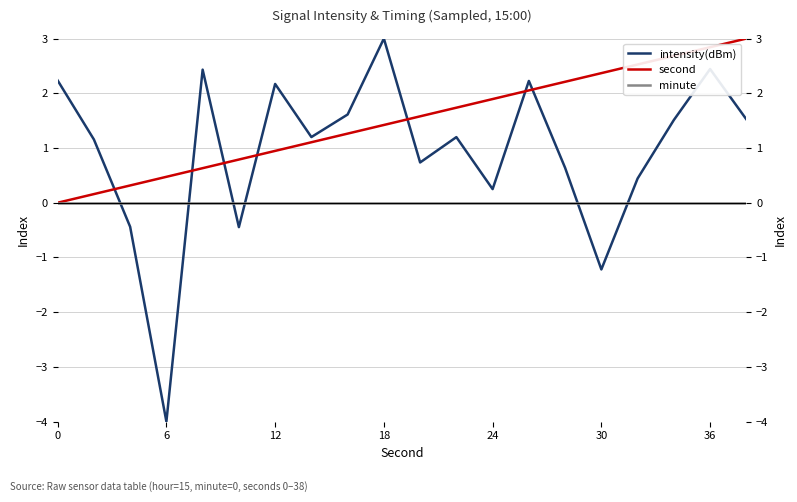

True or false: second and intensity(dBm) cross at least once.

True